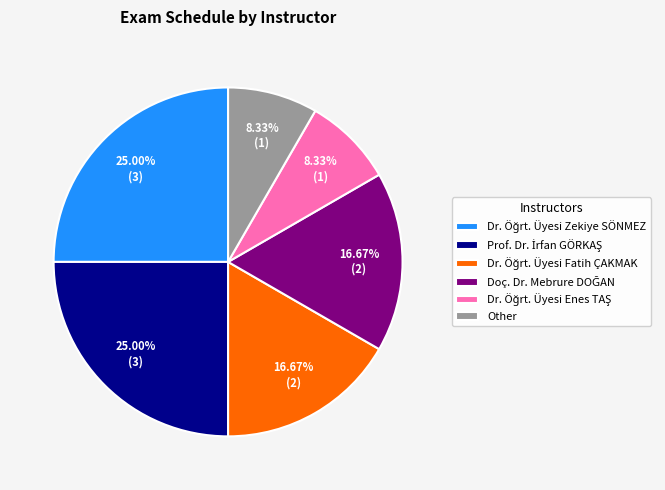

To the nearest percent, what is the average slice percentage?

17%